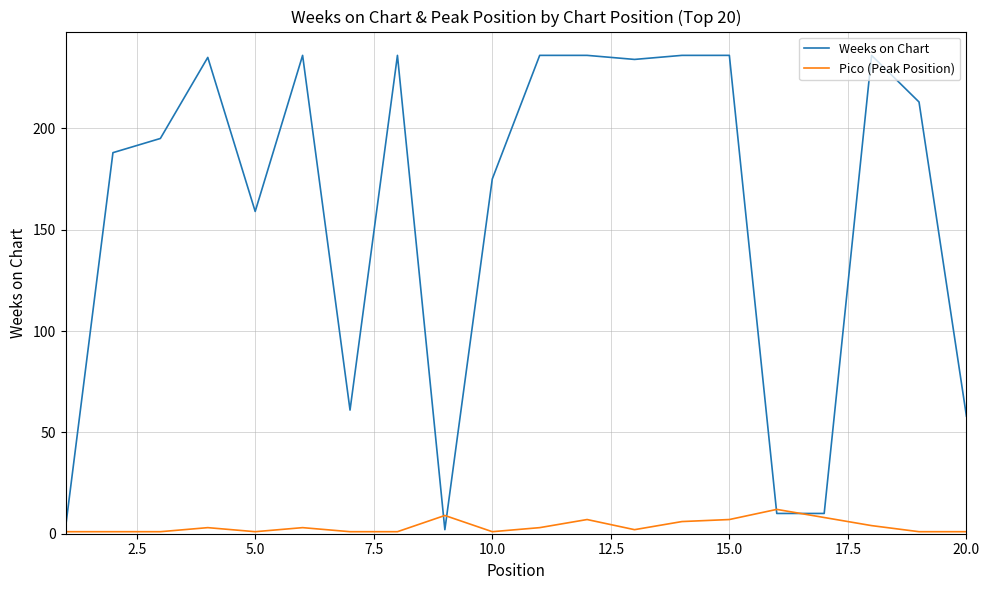

True or false: Pico (Peak Position) has more than 1 points higher than both neighbors.

True